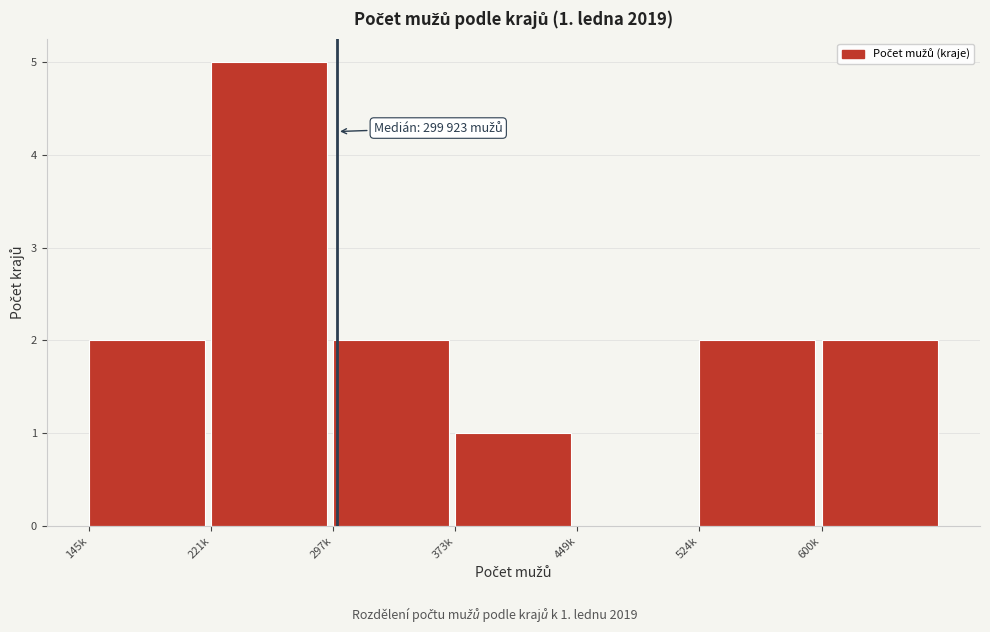

Reading left to right, list all the values displayed in this chart.

145k=2	221k=5	297k=2	373k=1	449k=0	524k=2	600k=2